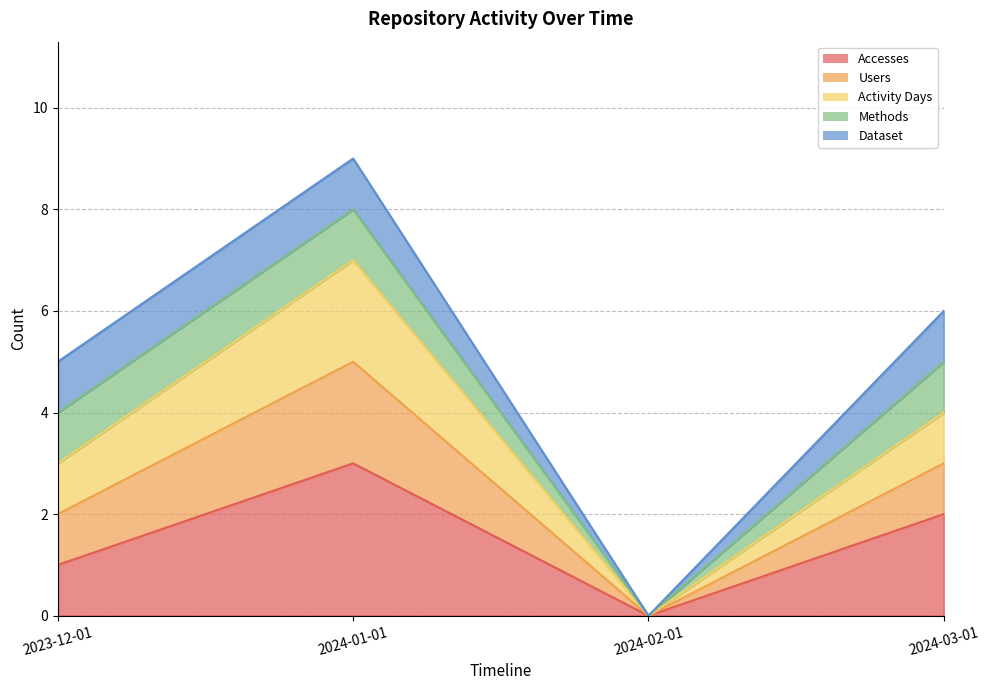

Rank the categories by Activity Days value from highest to lowest.

2024-01-01, 2024-03-01, 2023-12-01, 2024-02-01